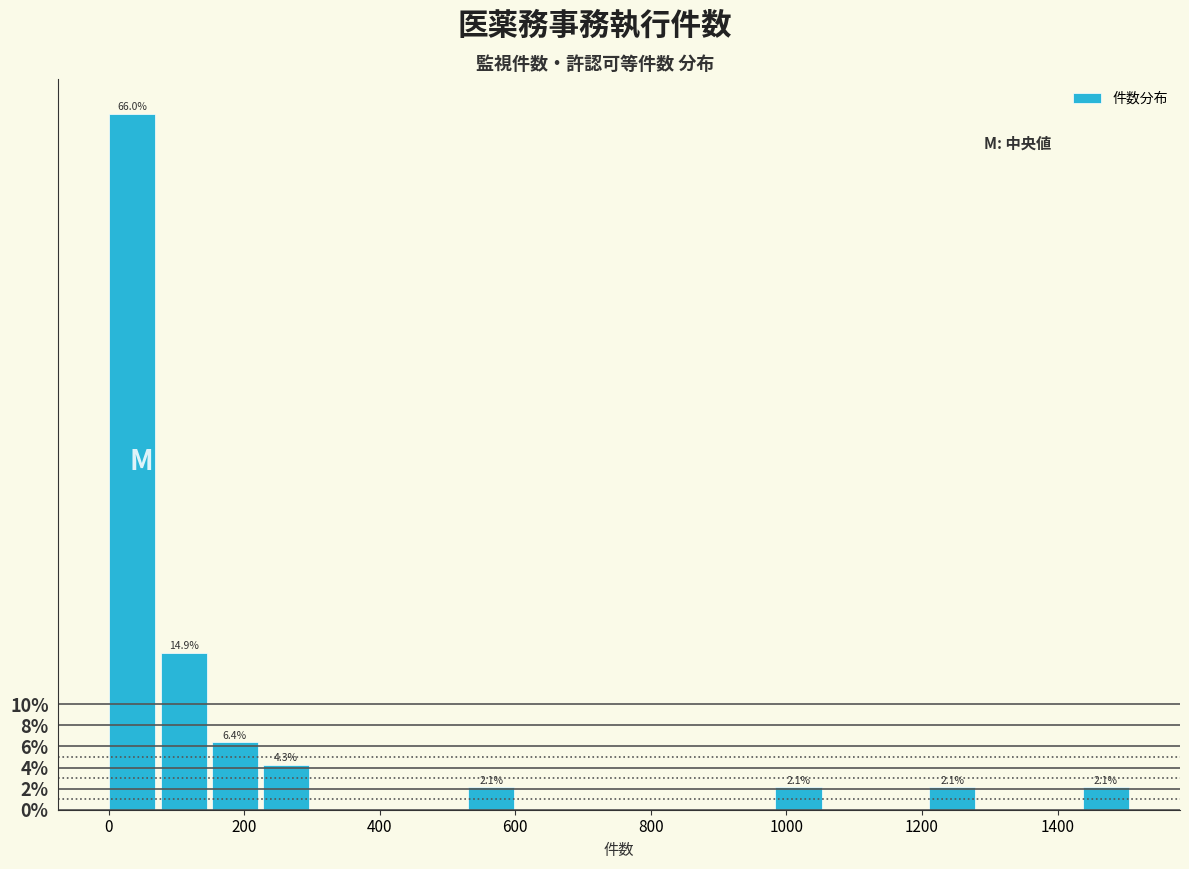

Around what value on the x-axis is the tallest bar? Give the approximate position of its centre, as read against the axis.

40